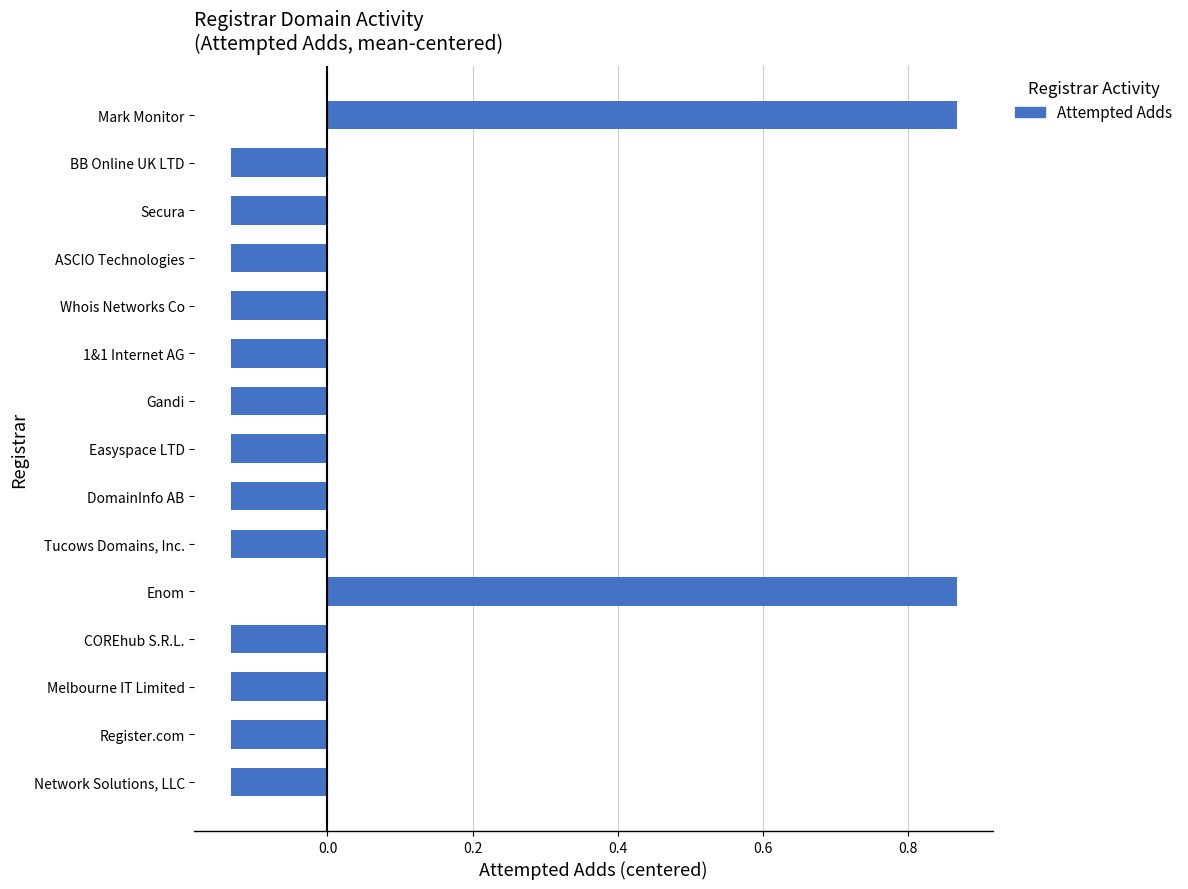

The value at Secura is -0.2. True or false?

False